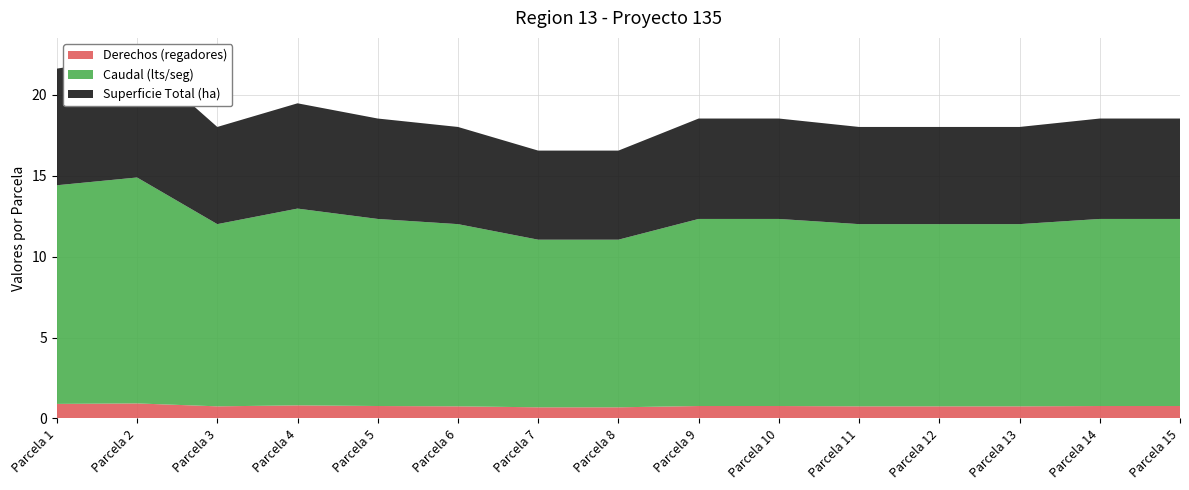

Reading left to right, list all the values displayed in this chart.

Derechos (regadores): 0.9	0.9	0.8	0.8	0.8	0.8	0.7	0.7	0.8	0.8	0.8	0.8	0.8	0.8	0.8
Caudal (lts/seg): 13.5	13.9	11.2	12.2	11.6	11.2	10.3	10.3	11.6	11.6	11.2	11.2	11.2	11.6	11.6
Superficie Total (ha): 7.2	7.5	6.0	6.5	6.2	6.0	5.5	5.5	6.2	6.2	6.0	6.0	6.0	6.2	6.2